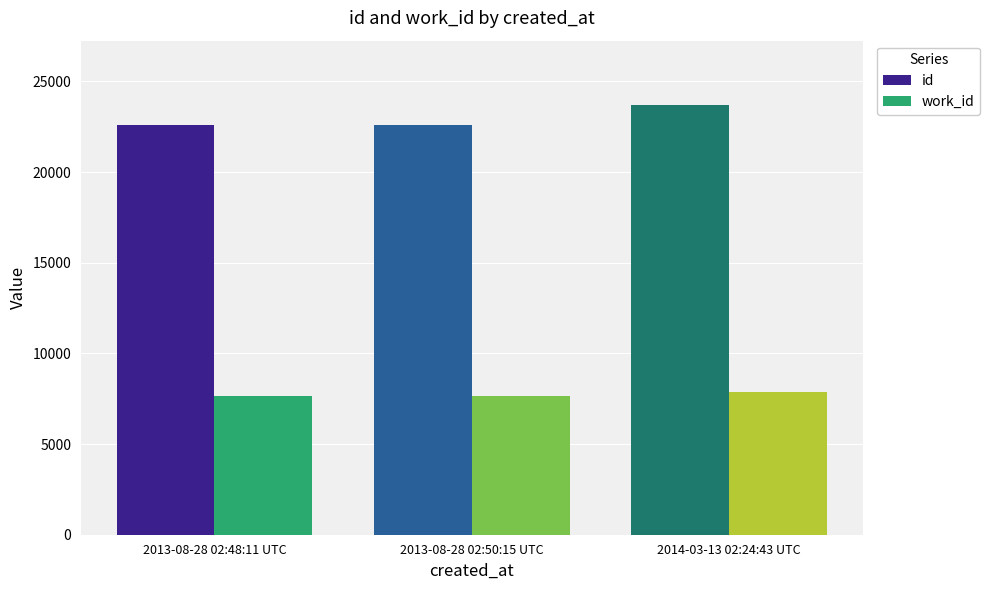

At 2014-03-13 02:24:43 UTC, list the series in order from largest to smallest.

id, work_id